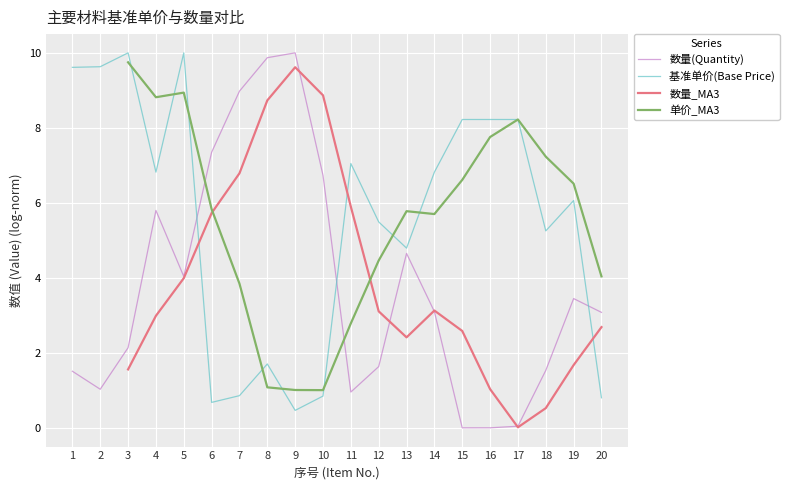

Where does the 单价_MA3 series first go above 5?

3